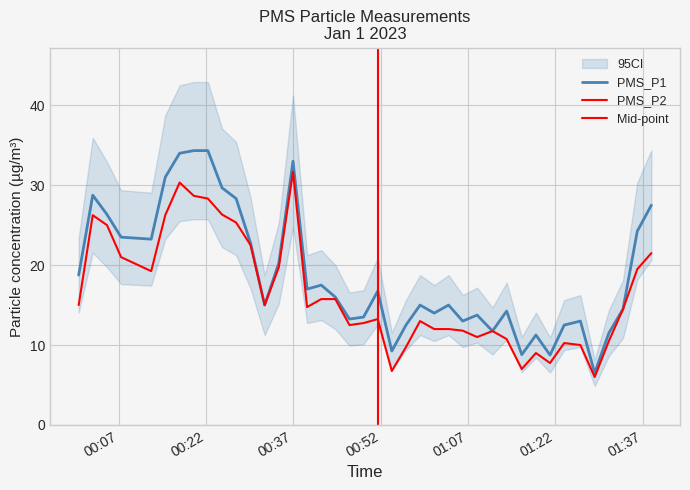

How many values in the PMS_P1 series exceed 16?

19